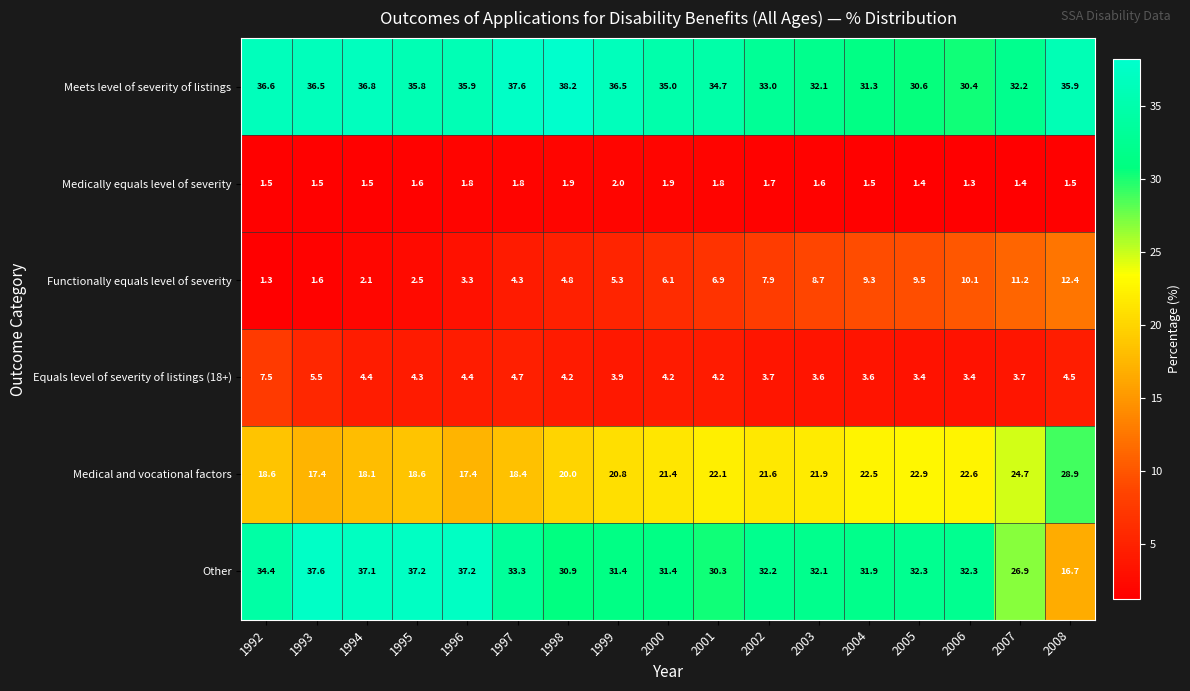

What is the spread (max minus min) of values at 2008?

34.4